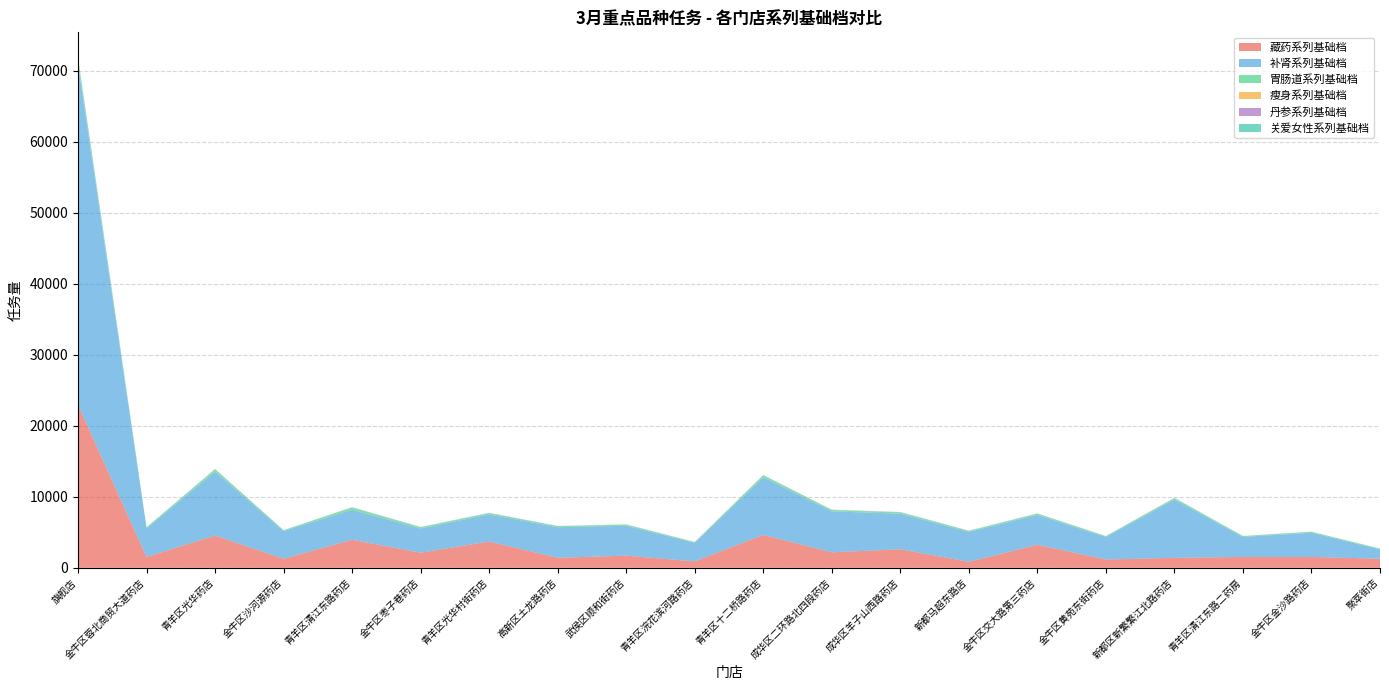

Reading left to right, extract all data points from this chart.

藏药系列基础档: 旗舰店=22928	金牛区蓉北商贸大道药店=1532	青羊区光华药店=4546	金牛区沙河源药店=1280	青羊区清江东路药店=3953	金牛区枣子巷药店=2129	青羊区光华村街药店=3703	高新区土龙路药店=1412	武侯区顺和街药店=1712	青羊区浣花滨河路药店=912	青羊区十二桥路药店=4633	成华区二环路北四段药店=2186	成华区羊子山西路药店=2610	新都马超东路店=850	金牛区交大路第三药店=3243	金牛区黄苑东街药店=1172	新都区新繁繁江北路药店=1412	青羊区清江东路二药房=1532	金牛区金沙路药店=1532	聚萃街店=1280
补肾系列基础档: 旗舰店=47988	金牛区蓉北商贸大道药店=4006	青羊区光华药店=9006	金牛区沙河源药店=3906	青羊区清江东路药店=4206	金牛区枣子巷药店=3406	青羊区光华村街药店=3806	高新区土龙路药店=4306	武侯区顺和街药店=4206	青羊区浣花滨河路药店=2606	青羊区十二桥路药店=8106	成华区二环路北四段药店=5766	成华区羊子山西路药店=5006	新都马超东路店=4206	金牛区交大路第三药店=4206	金牛区黄苑东街药店=3170	新都区新繁繁江北路药店=8206	青羊区清江东路二药房=2807	金牛区金沙路药店=3406	聚萃街店=1307
胃肠道系列基础档: 旗舰店=680	金牛区蓉北商贸大道药店=146	青羊区光华药店=310	金牛区沙河源药店=100	青羊区清江东路药店=344	金牛区枣子巷药店=180	青羊区光华村街药店=190	高新区土龙路药店=151	武侯区顺和街药店=163	青羊区浣花滨河路药店=100	青羊区十二桥路药店=274	成华区二环路北四段药店=190	成华区羊子山西路药店=190	新都马超东路店=134	金牛区交大路第三药店=168	金牛区黄苑东街药店=100	新都区新繁繁江北路药店=190	青羊区清江东路二药房=120	金牛区金沙路药店=120	聚萃街店=100
瘦身系列基础档: 旗舰店=21	金牛区蓉北商贸大道药店=6	青羊区光华药店=12	金牛区沙河源药店=5	青羊区清江东路药店=8	金牛区枣子巷药店=8	青羊区光华村街药店=10	高新区土龙路药店=8	武侯区顺和街药店=8	青羊区浣花滨河路药店=5	青羊区十二桥路药店=12	成华区二环路北四段药店=10	成华区羊子山西路药店=10	新都马超东路店=8	金牛区交大路第三药店=8	金牛区黄苑东街药店=5	新都区新繁繁江北路药店=10	青羊区清江东路二药房=6	金牛区金沙路药店=6	聚萃街店=5
丹参系列基础档: 旗舰店=125	金牛区蓉北商贸大道药店=11	青羊区光华药店=23	金牛区沙河源药店=8	青羊区清江东路药店=15	金牛区枣子巷药店=15	青羊区光华村街药店=23	高新区土龙路药店=9	武侯区顺和街药店=17	青羊区浣花滨河路药店=8	青羊区十二桥路药店=23	成华区二环路北四段药店=19	成华区羊子山西路药店=23	新都马超东路店=23	金牛区交大路第三药店=23	金牛区黄苑东街药店=10	新都区新繁繁江北路药店=23	青羊区清江东路二药房=11	金牛区金沙路药店=11	聚萃街店=8
关爱女性系列基础档: 旗舰店=90	金牛区蓉北商贸大道药店=8	青羊区光华药店=22	金牛区沙河源药店=6	青羊区清江东路药店=10	金牛区枣子巷药店=12	青羊区光华村街药店=17	高新区土龙路药店=11	武侯区顺和街药店=10	青羊区浣花滨河路药店=8	青羊区十二桥路药店=22	成华区二环路北四段药店=17	成华区羊子山西路药店=21	新都马超东路店=11	金牛区交大路第三药店=11	金牛区黄苑东街药店=12	新都区新繁繁江北路药店=19	青羊区清江东路二药房=11	金牛区金沙路药店=15	聚萃街店=9